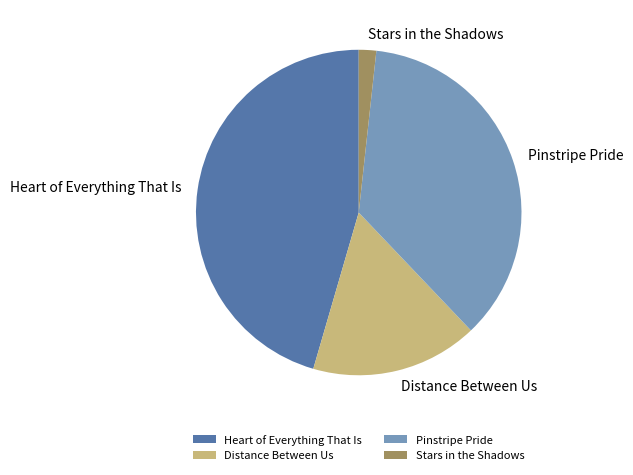

Rank the categories by value from lowest to highest.

Stars in the Shadows, Distance Between Us, Pinstripe Pride, Heart of Everything That Is